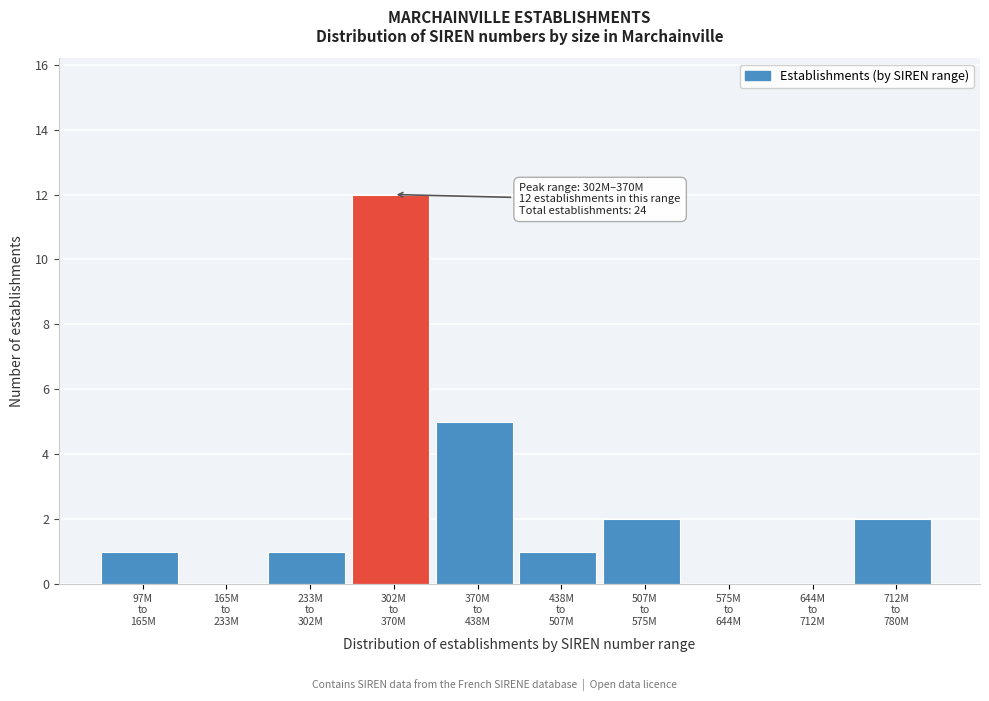

What is the sum of all values?

24